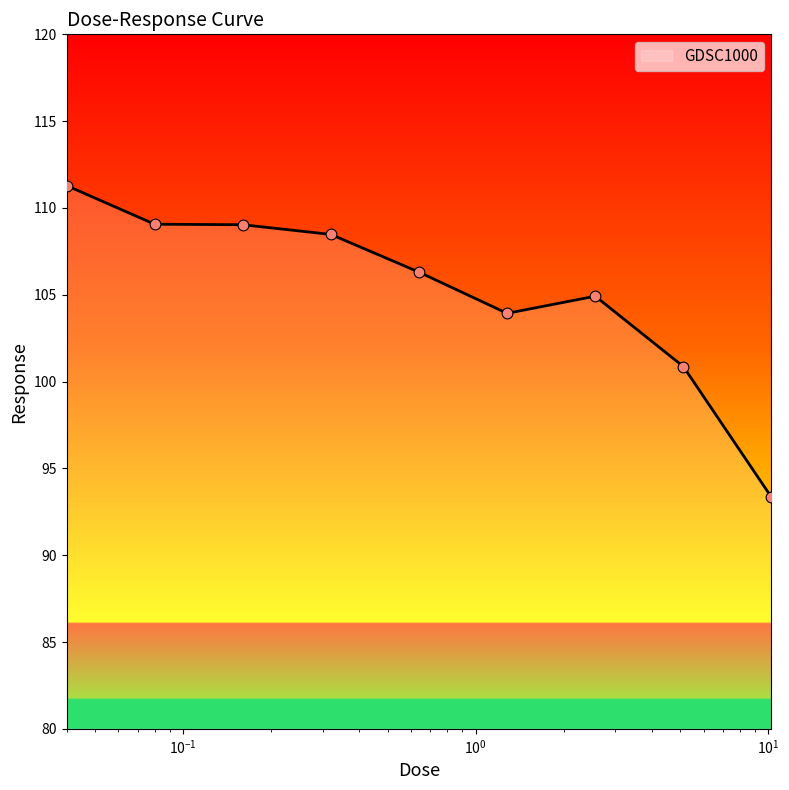

What is the minimum value shown in the chart?

93.3